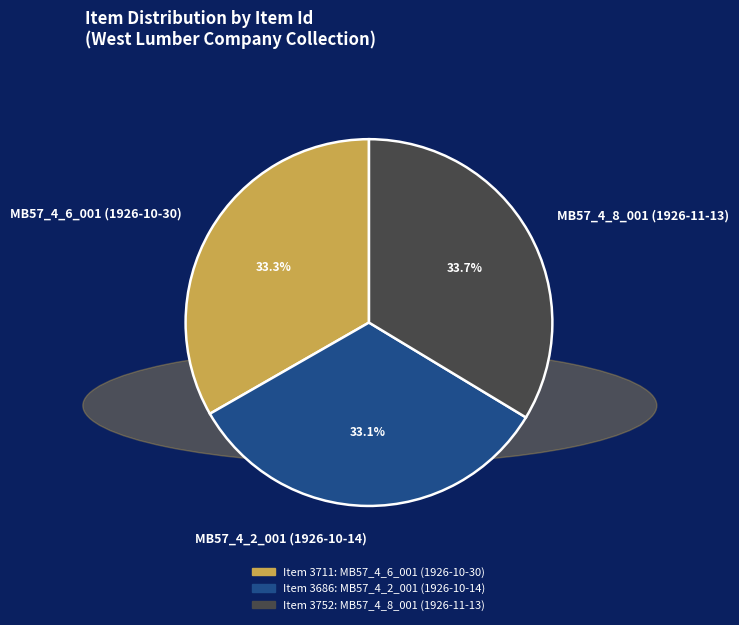

Is there any slice that represents more than half of the pie?

No